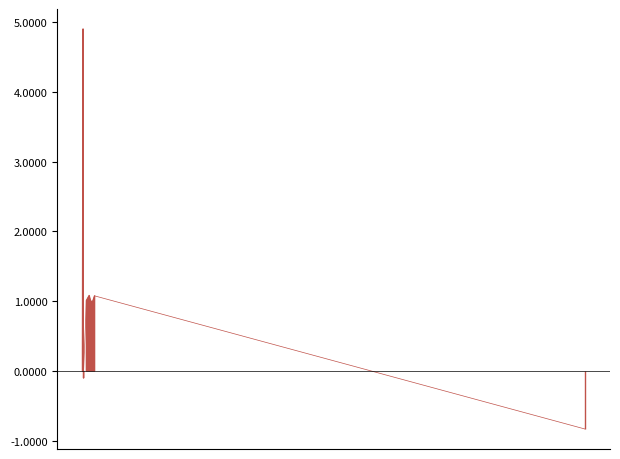

Reading right to left, what are all the values shown in this chart?

-0.8	1.1	1.0	1.0	1.1	1.0	-0.0	-0.1	-0.0	4.9	0.3